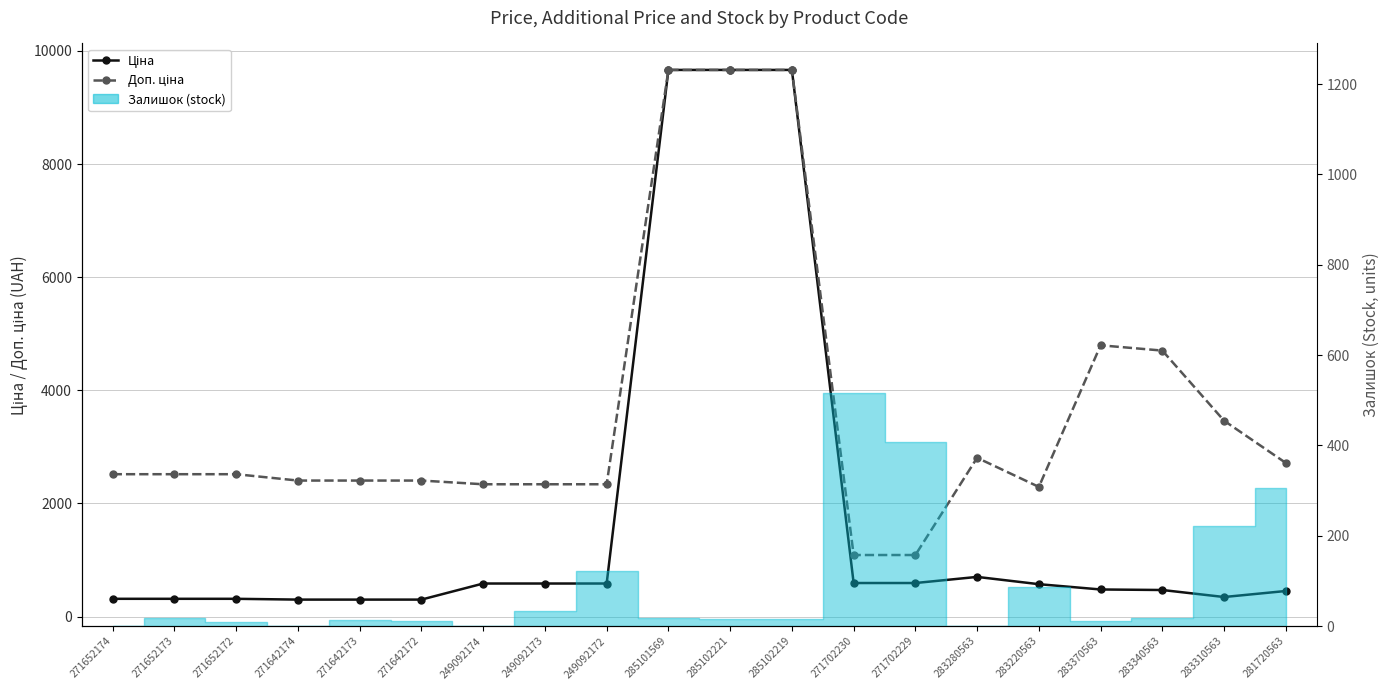

At which category does the chart reach its minimum across all series?

271642174